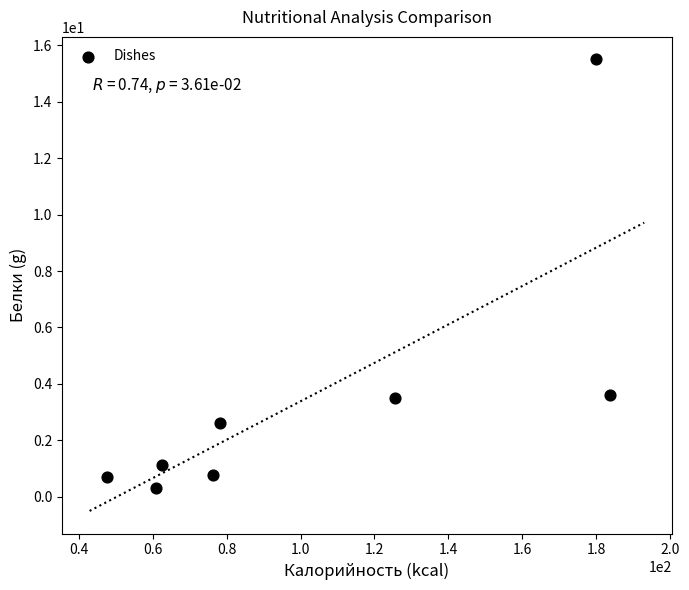

What is the range of X values (max minus min)?

136.1